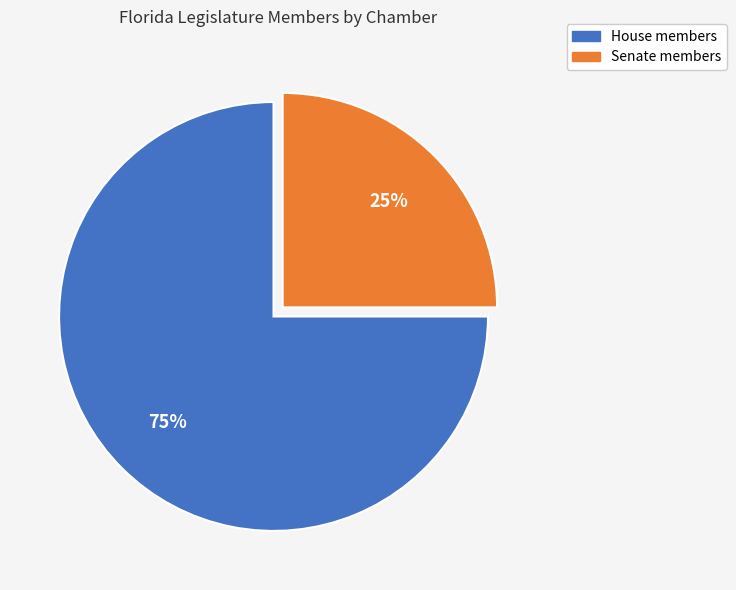

To the nearest percent, what is the difference between the largest and smallest slice percentages?

50%